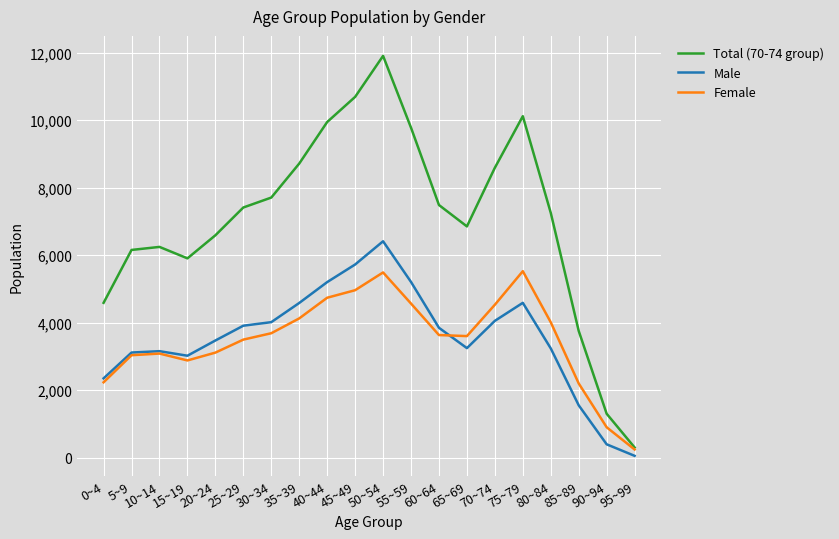

At which label does Male first exceed 3850?

25~29